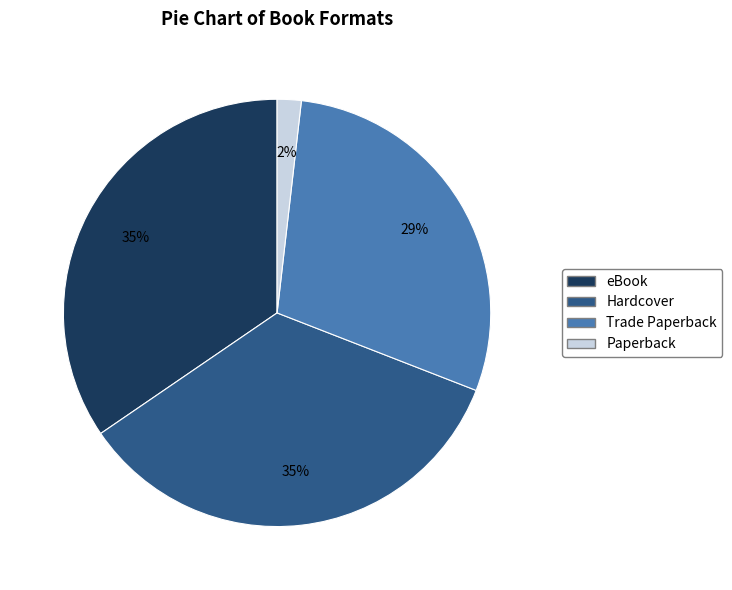

Between Trade Paperback and Paperback, which is larger?

Trade Paperback